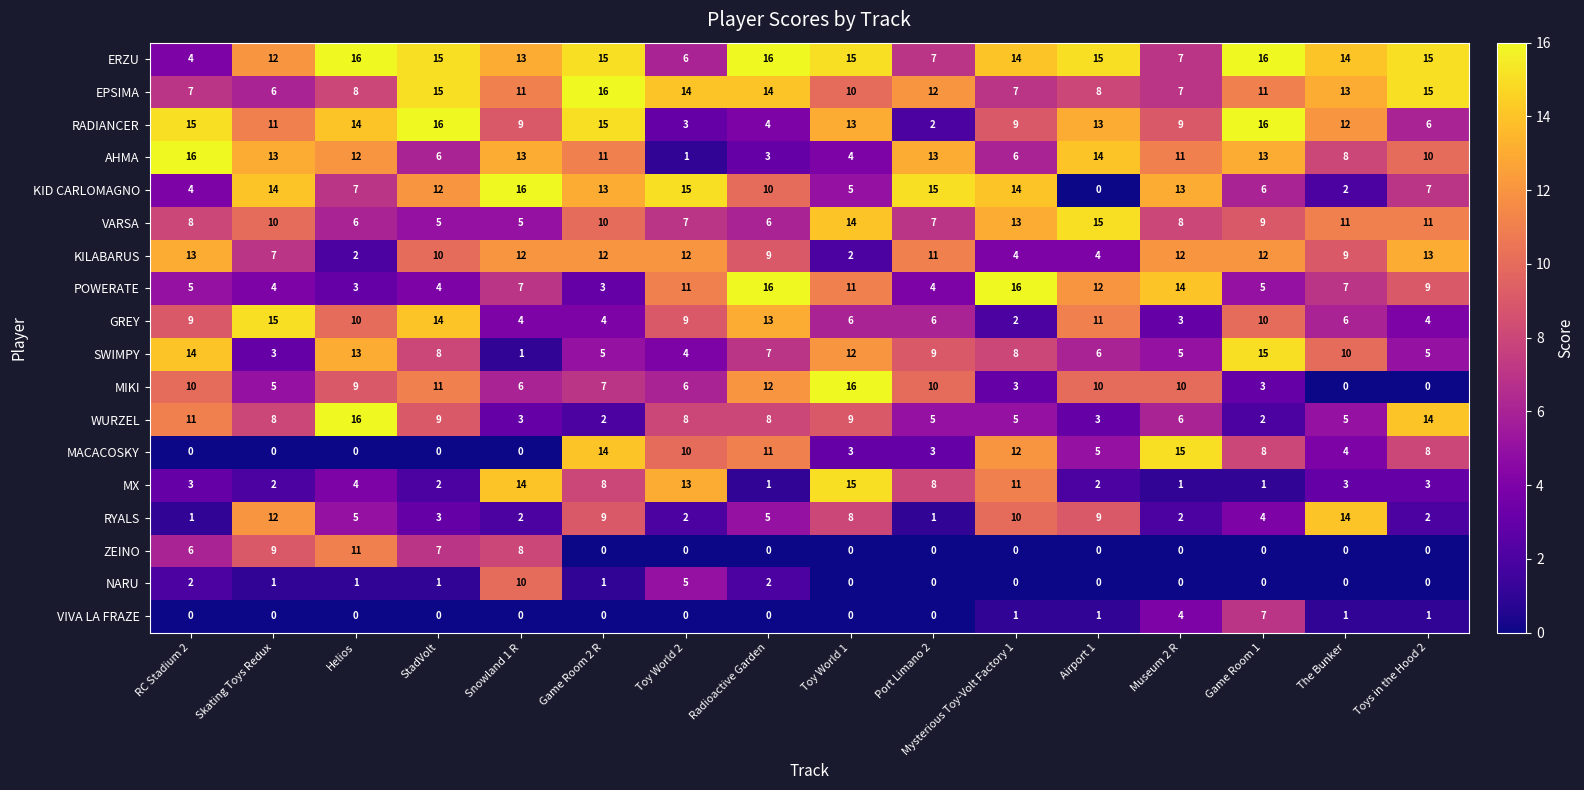

What is the difference between the GREY values at StadVolt and Museum 2 R?

11